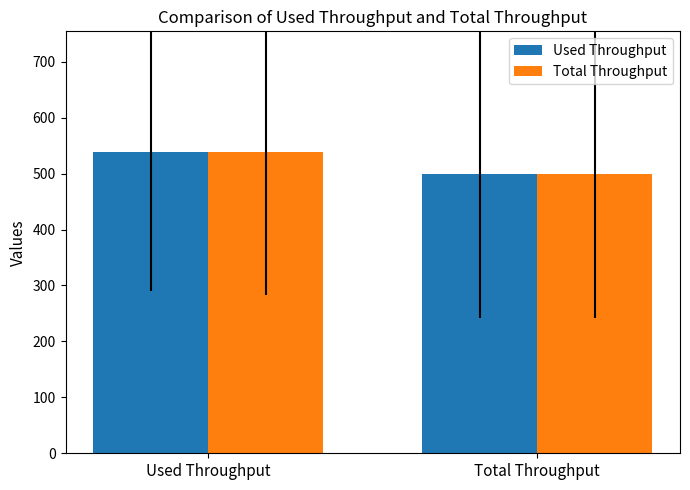

The value of Total Throughput at Total Throughput is 500.0. True or false?

True